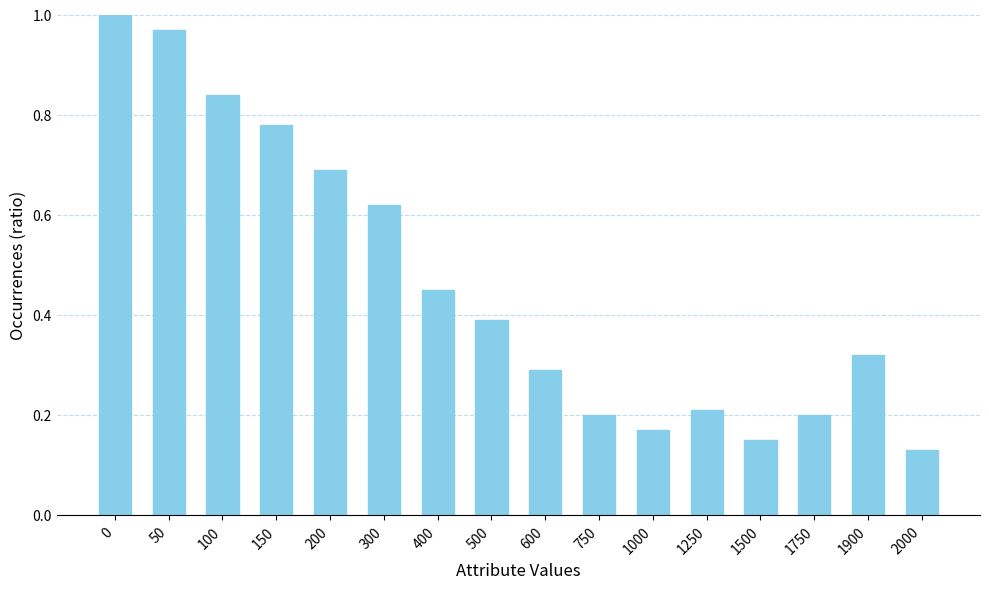

What is the value of the 13th bar from the left?

0.1